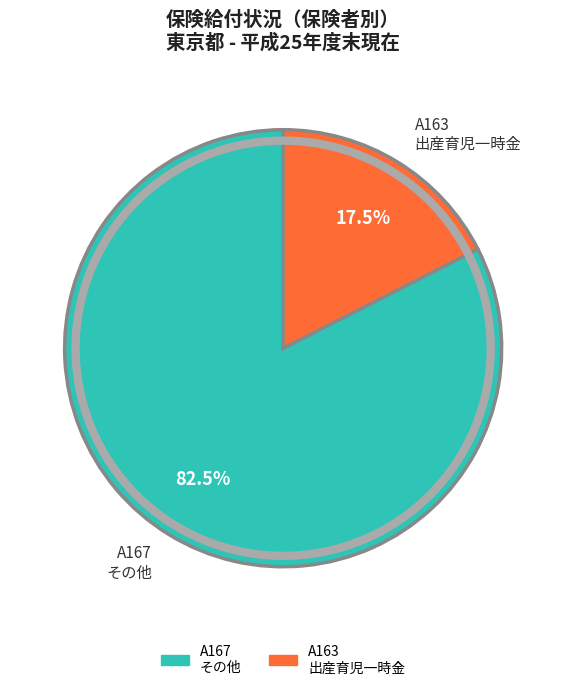

What portion of the pie excludes A167 その他?

17.5%